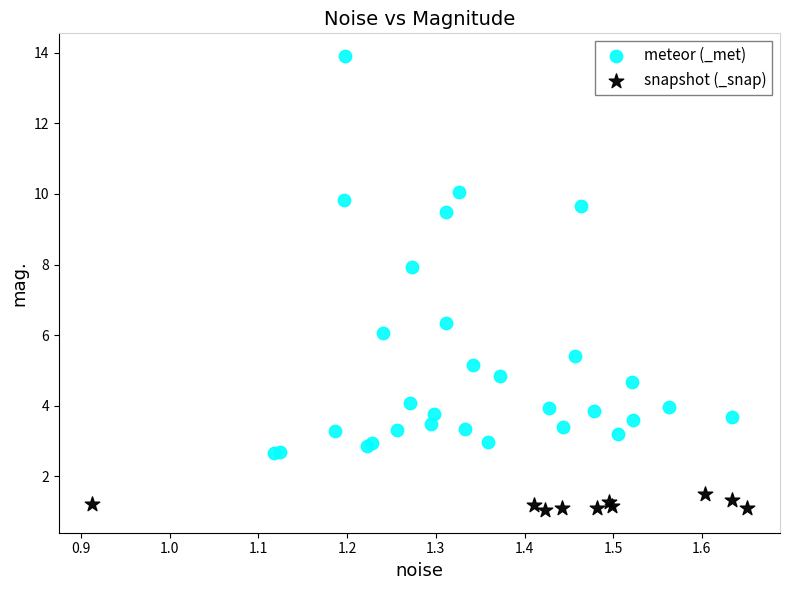

Which series reaches the maximum Y coordinate?

meteor (_met)